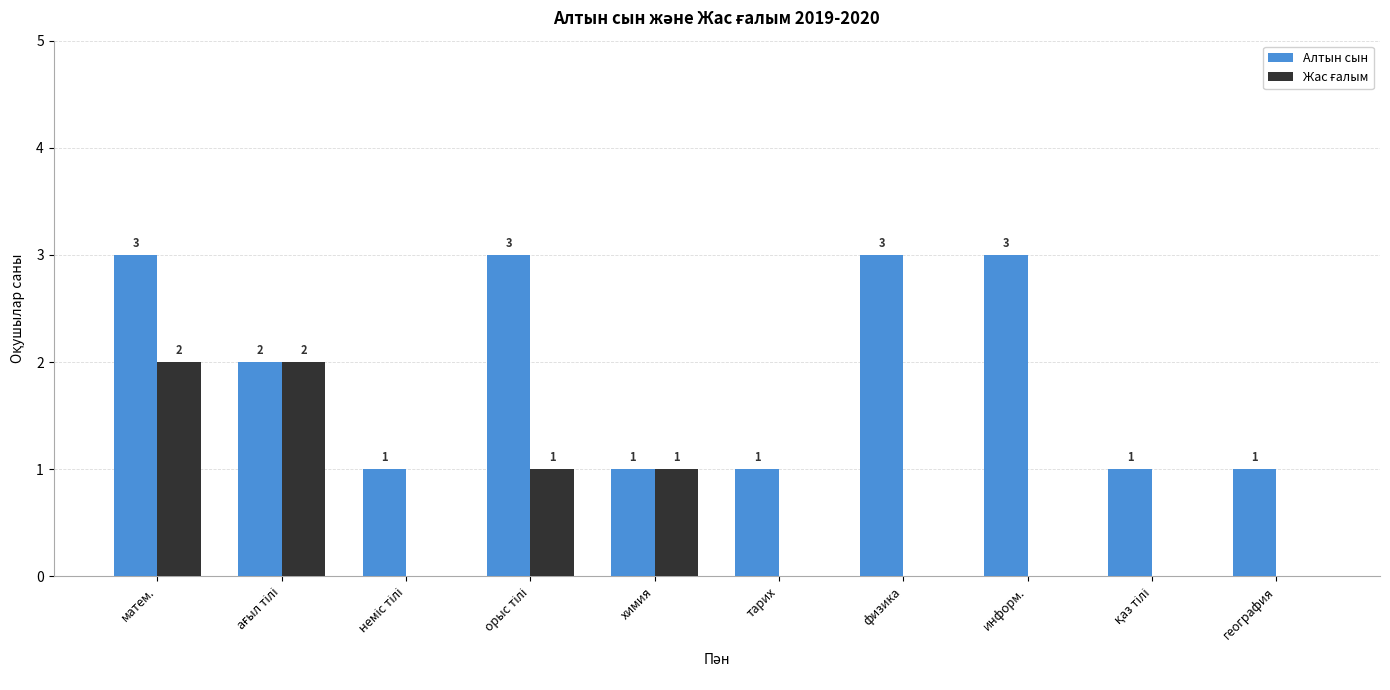

What is the total value across all series at матем.?

5